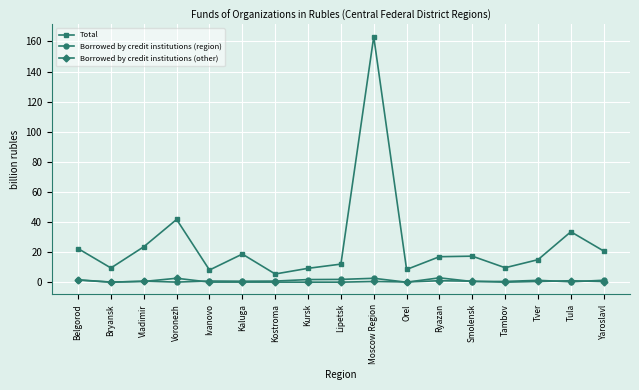

What is the label of the 4th point from the right?

Tambov